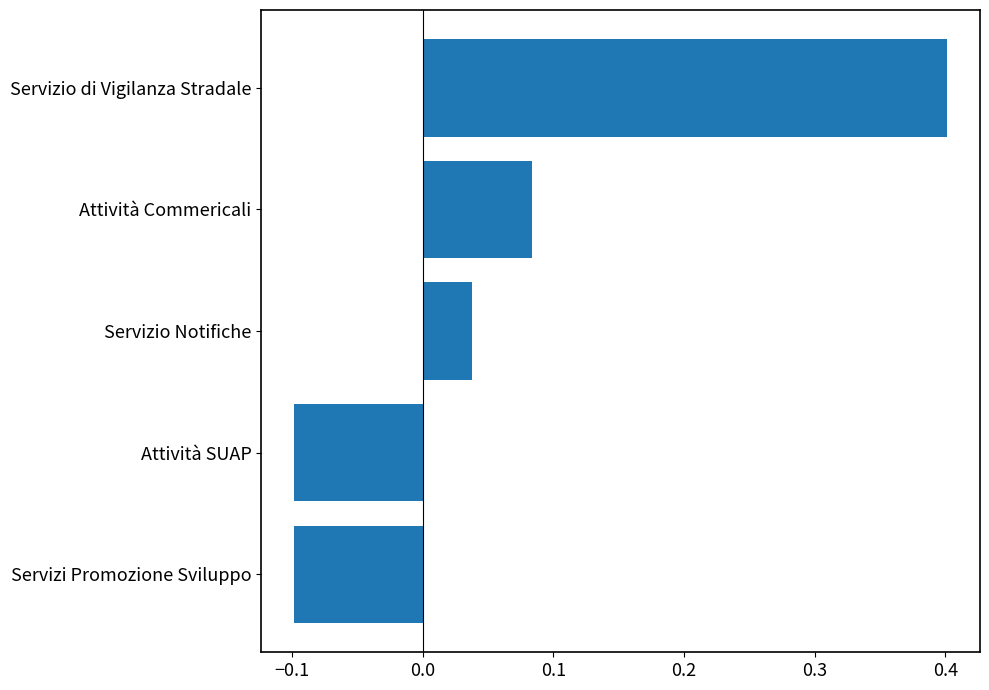

What is the difference between the maximum and second lowest values?

0.5